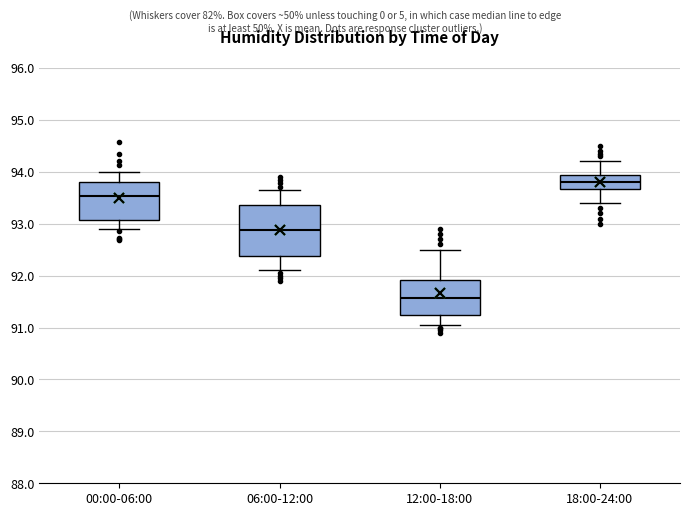

Which box's median line is the highest?

18:00-24:00